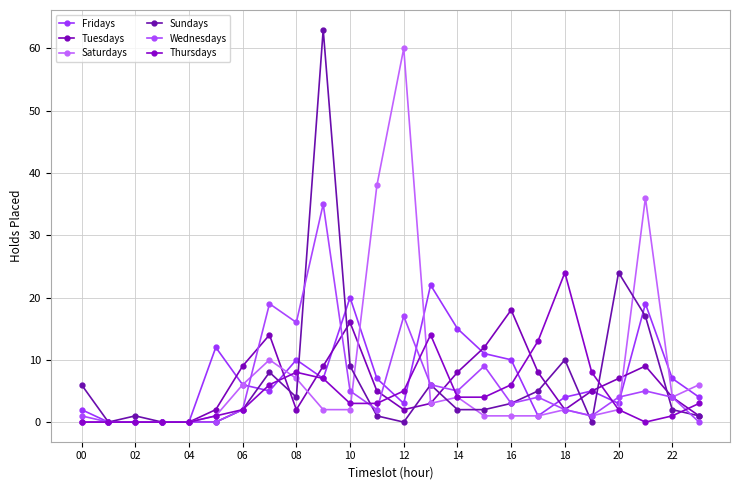

What is the highest value of the Wednesdays series?

35